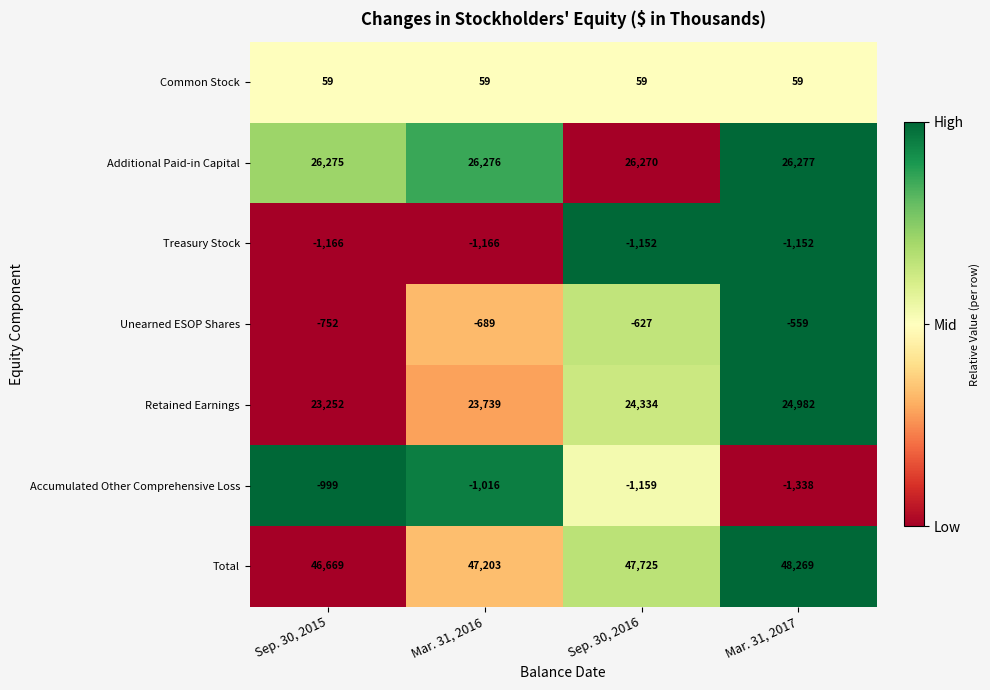

At how many categories does at least one series exceed 0?

4